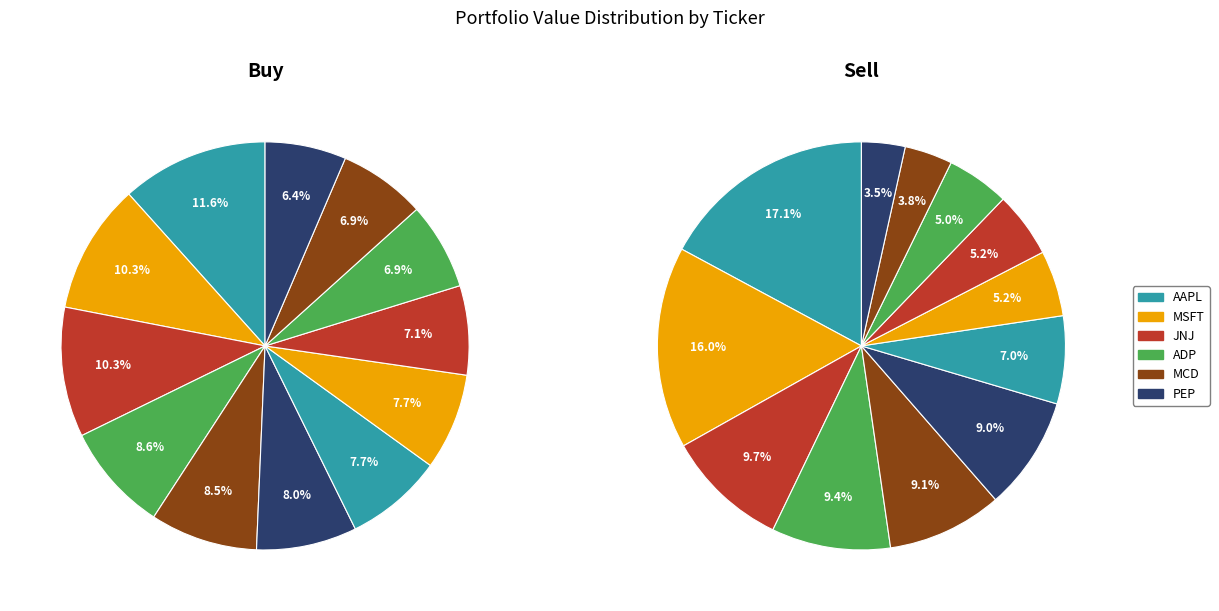

How many slices are in this pie chart?

12